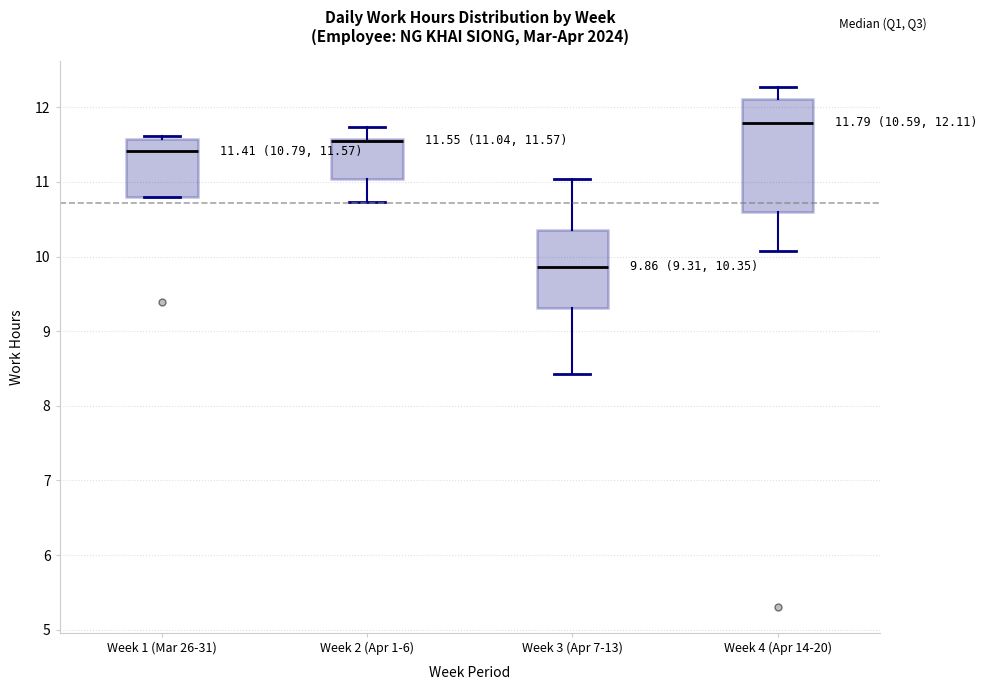

Comparing the boxes themselves (not the whiskers), which one is the tallest?

Week 4 (Apr 14-20)